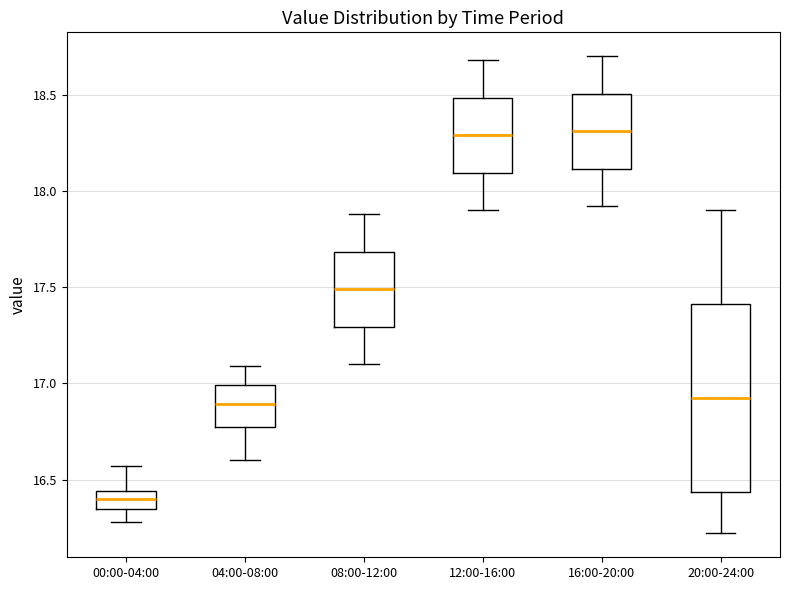

Reading left to right, read every box against the y-axis: the position of its median line, the range the box covers, and the ends of its whiskers. The values are not printed on the chart, so give them approximately, as read against the axis.

00:00-04:00: median 16.40, box 16.35 to 16.45, whiskers 16.30 to 16.55
04:00-08:00: median 16.90, box 16.80 to 17.00, whiskers 16.60 to 17.10
08:00-12:00: median 17.50, box 17.30 to 17.70, whiskers 17.10 to 17.90
12:00-16:00: median 18.30, box 18.10 to 18.50, whiskers 17.90 to 18.70
16:00-20:00: median 18.30, box 18.10 to 18.50, whiskers 17.90 to 18.70
20:00-24:00: median 16.95, box 16.45 to 17.40, whiskers 16.20 to 17.90